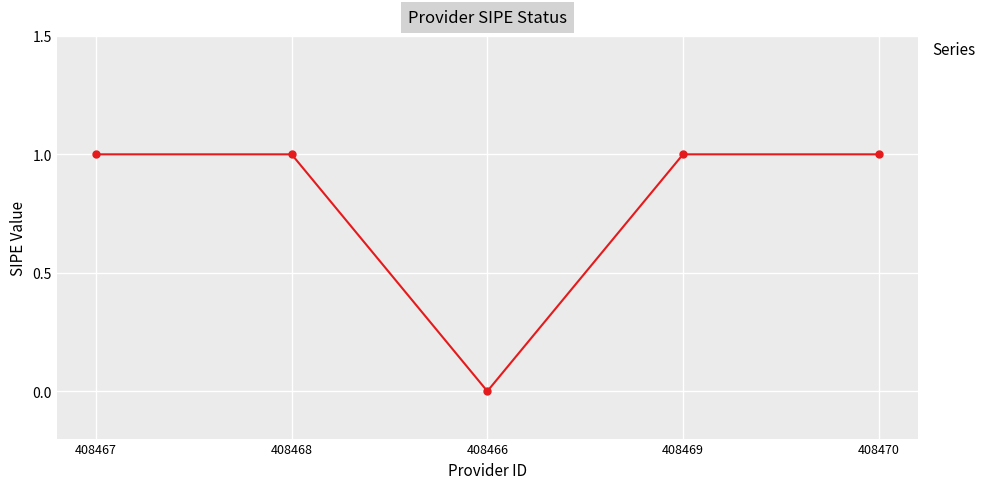

What value does the data have at 408470?

1